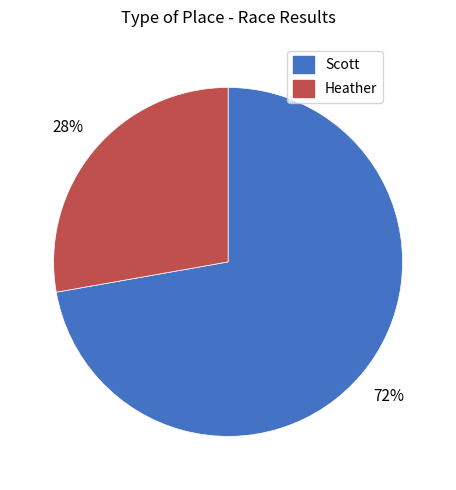

Which slice is the largest?

Scott